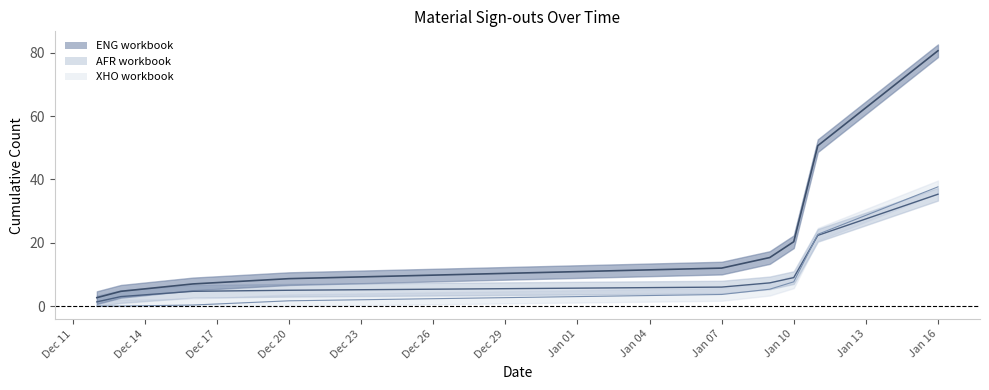

Reading left to right, what are all the values shown in this chart?

ENG workbook line: 2.7	4.7	7.0	8.7	12.0	15.3	20.3	50.7	80.7
AFR workbook line: 1.3	3.0	4.7	5.0	6.0	7.3	9.0	22.3	35.3
XHO workbook line: 0.0	0.0	0.3	1.7	3.7	5.3	7.7	22.7	37.7